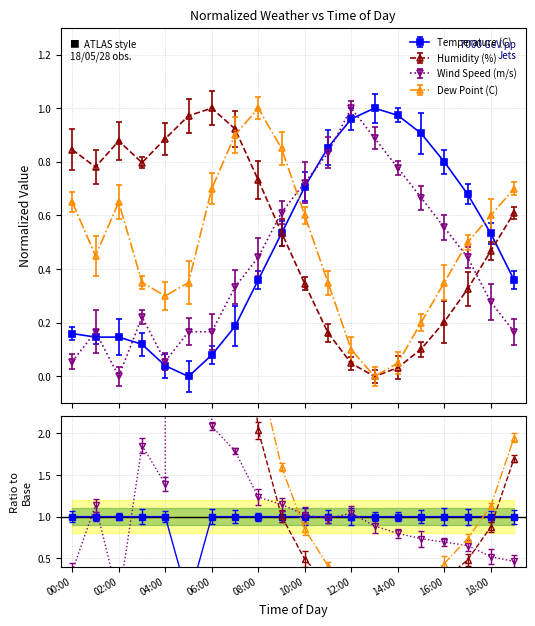

What is the average value of the Temperature (C) series?

0.5